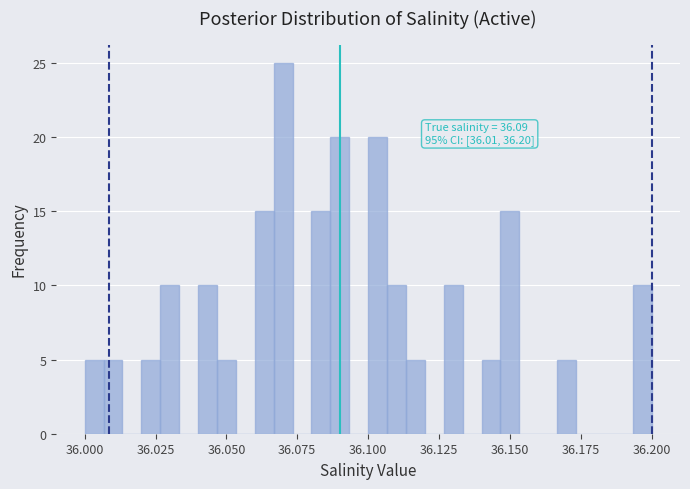

Read against the x-axis, roughly where is the centre of the tallest bar?

36.070